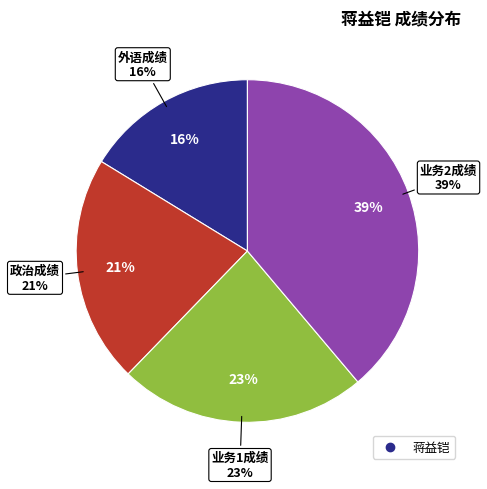

How much of the chart is everything except 政治成绩?

78.5%